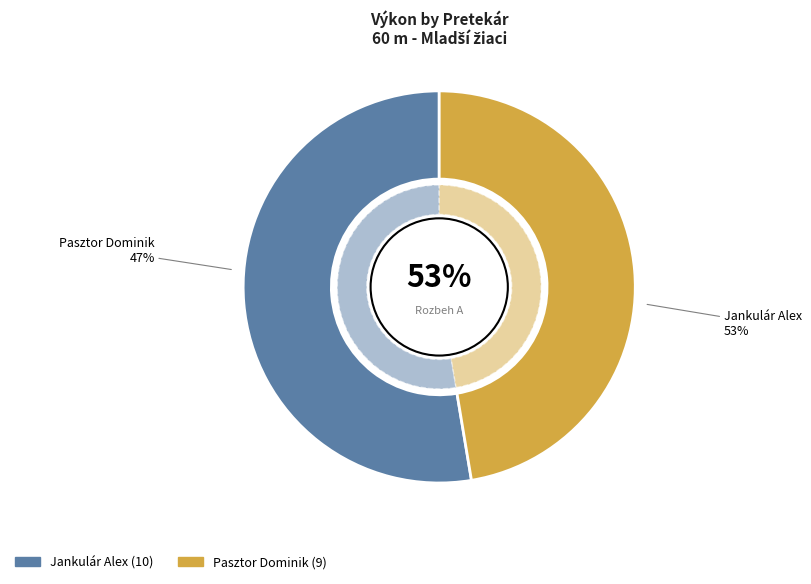

Combined, do Pasztor Dominik and Jankulár Alex account for over 50%?

Yes